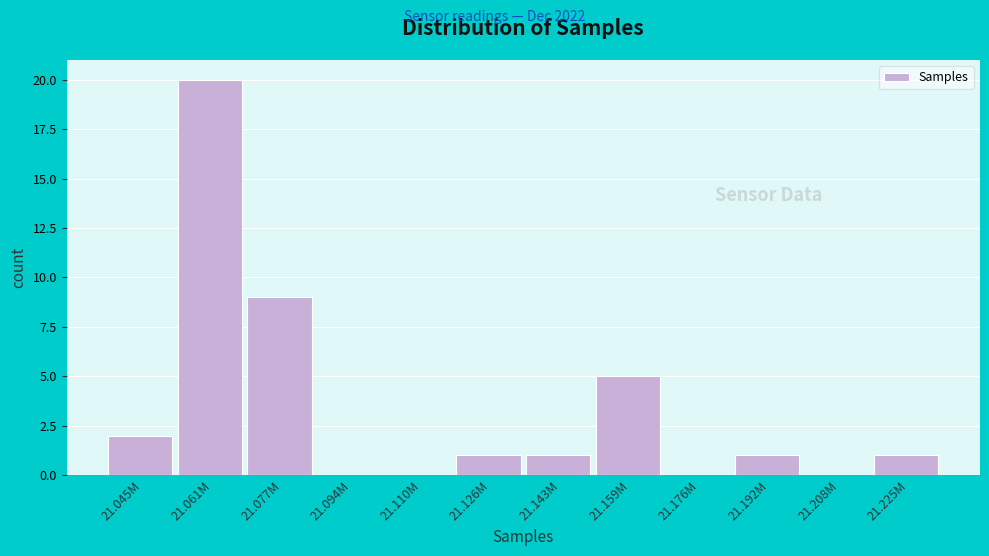

Reading left to right, transcribe all the data shown in this chart.

21.045M=2	21.061M=20	21.077M=9	21.094M=0	21.110M=0	21.126M=1	21.143M=1	21.159M=5	21.176M=0	21.192M=1	21.208M=0	21.225M=1